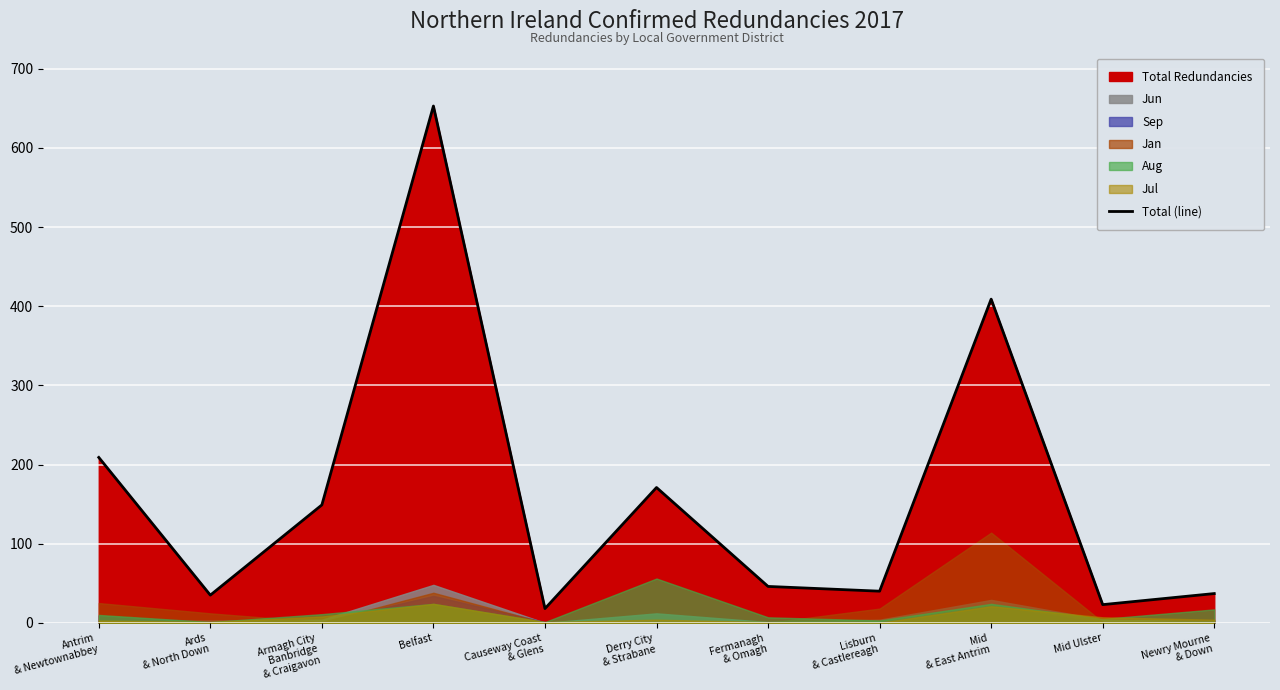

The chart shows a value of 354 at Antrim
& Newtownabbey. True or false?

False